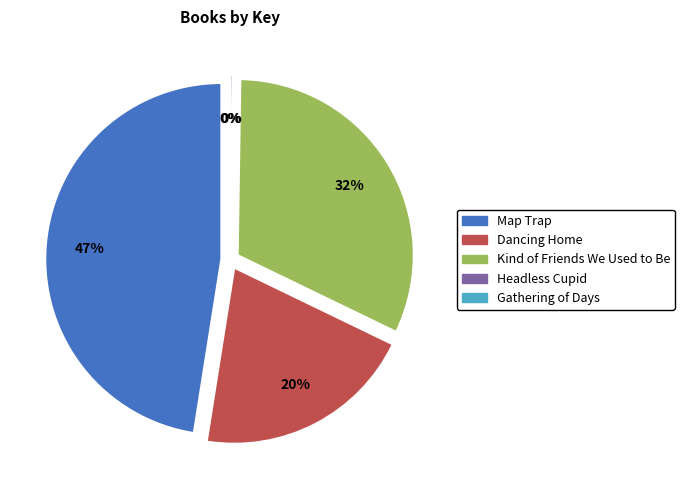

Combined, do Map Trap and Kind of Friends We Used to Be account for over 50%?

Yes